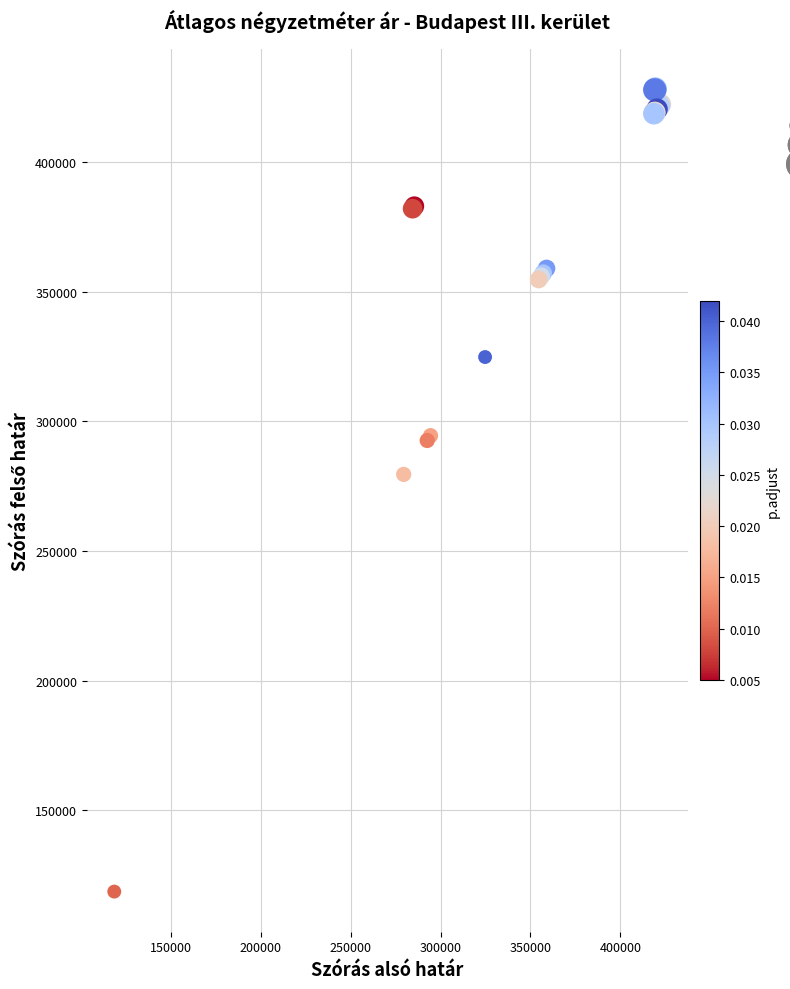

What Y value in the scatter plot is closest to 273377?

279522